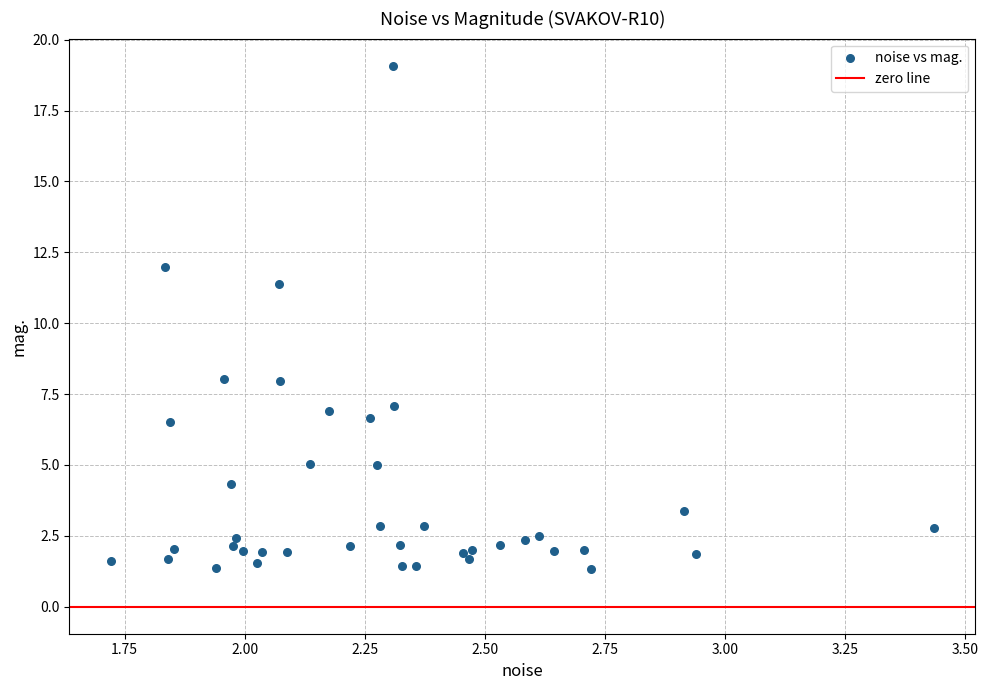

What Y value in the scatter plot is closest to 10?

11.4